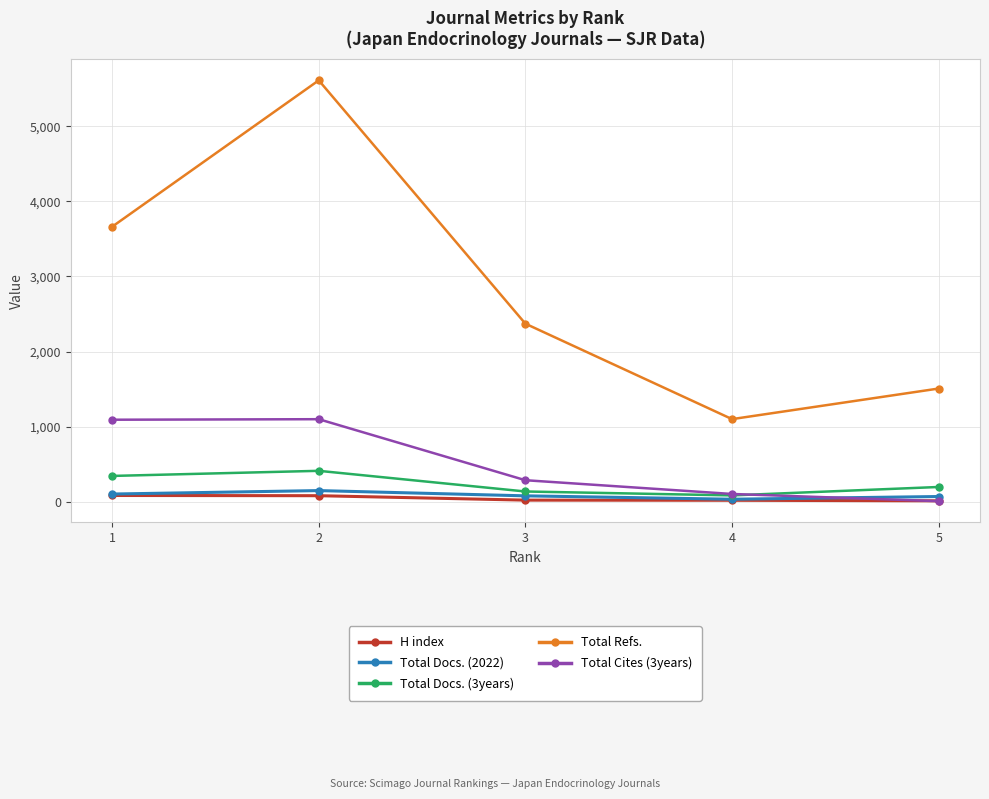

Count the number of categories in the chart.

5